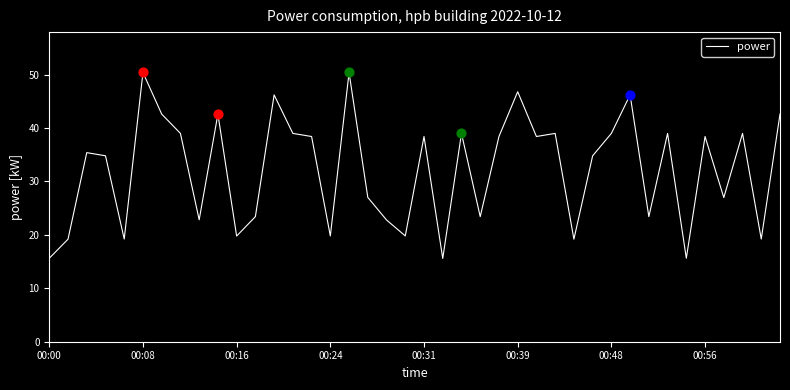

What is the maximum value shown in the chart?

50.4